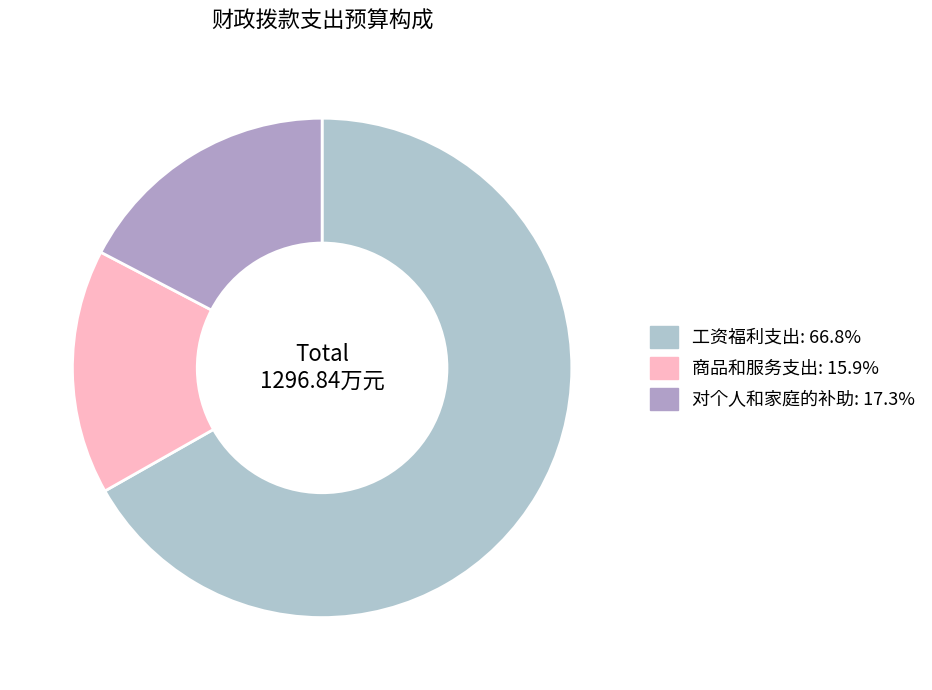

Which category has the biggest portion of the pie?

工资福利支出